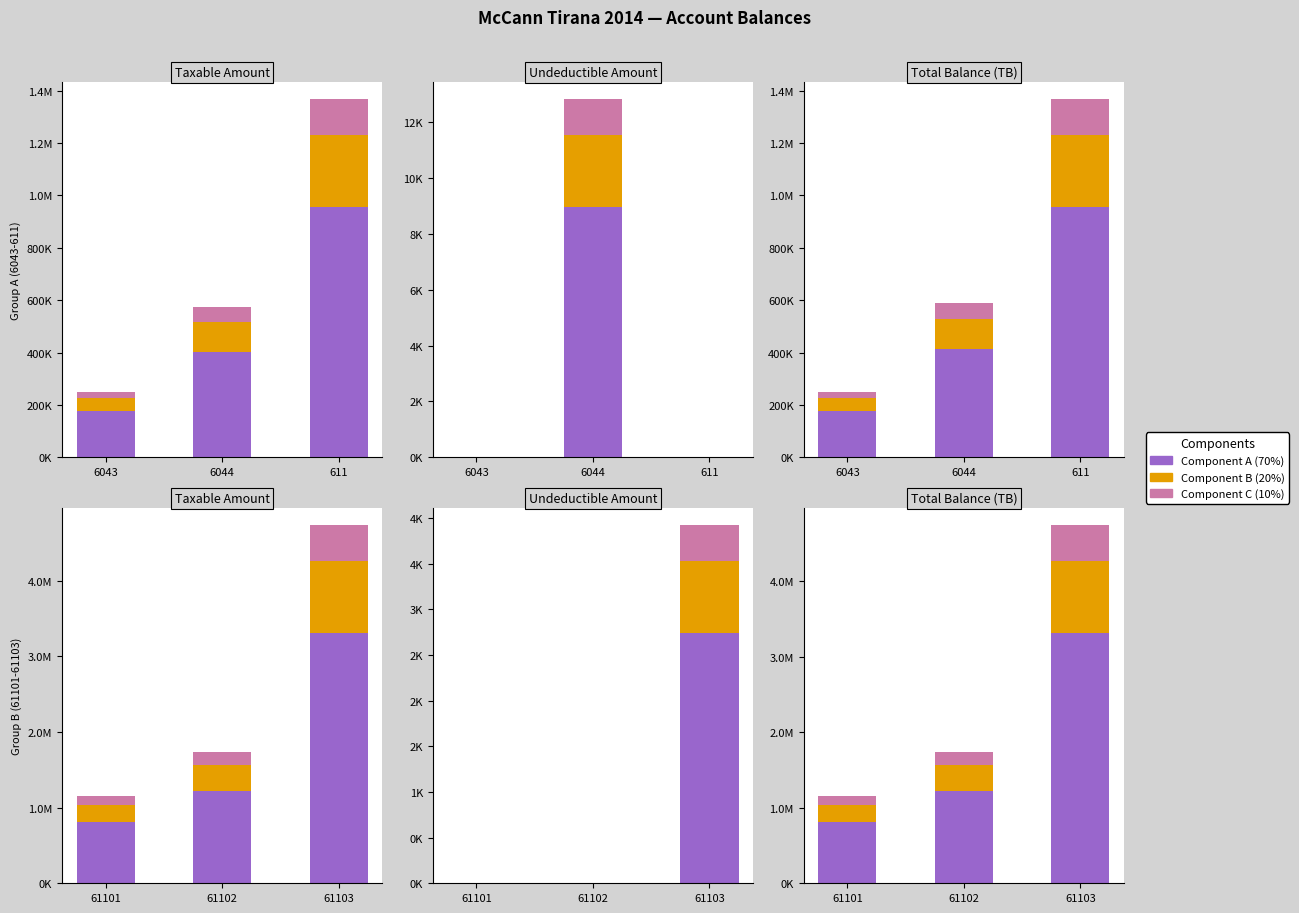

What is the average value of the Component A series?

1777827.8